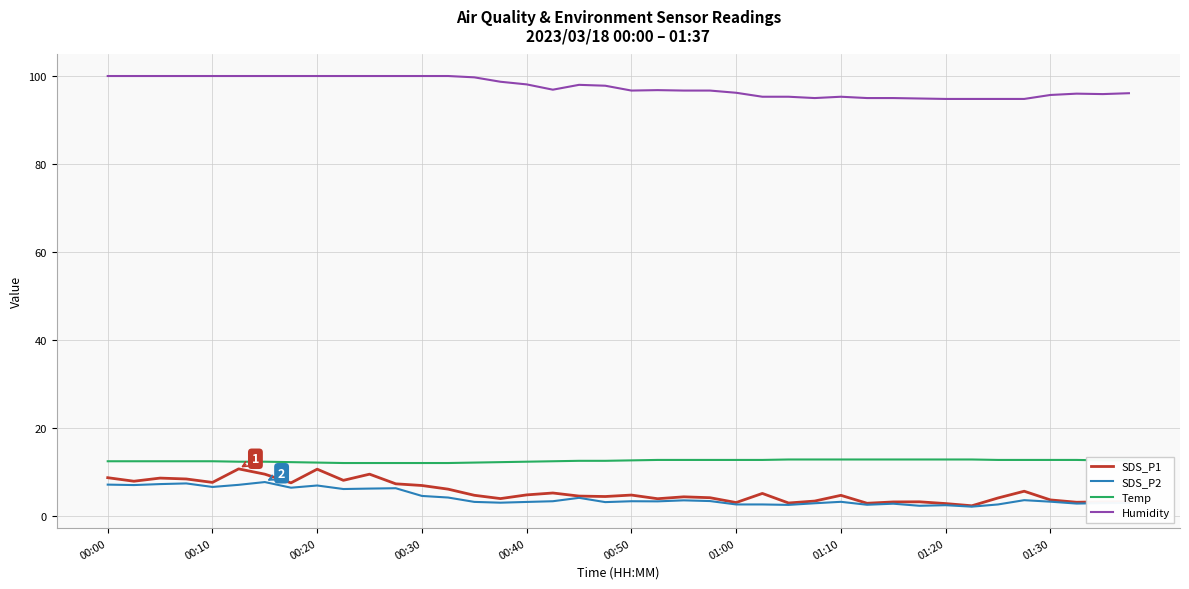

What are all the series names shown in the legend?

SDS_P1, SDS_P2, Temp, Humidity